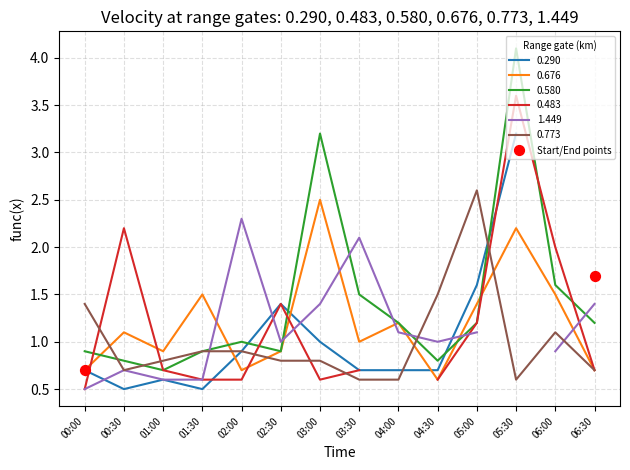

Which series contains the highest Y value?

0.580